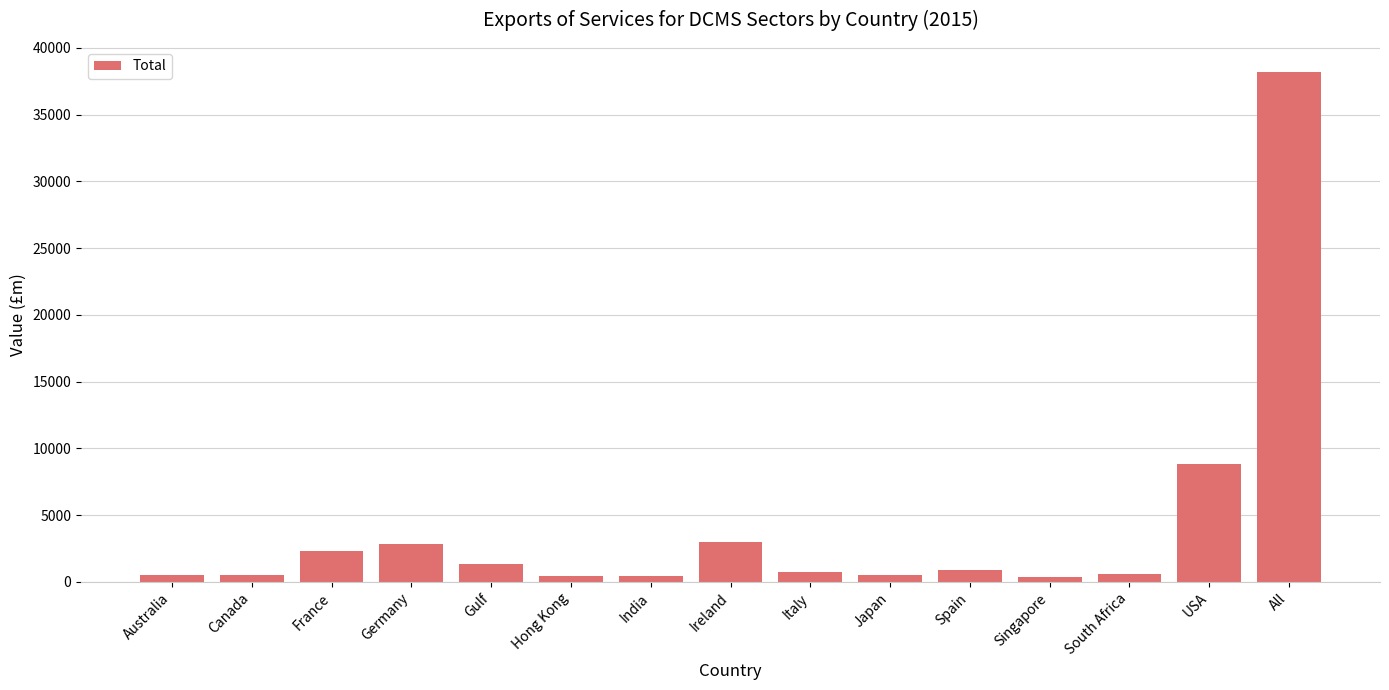

How many data points does each series have?

15